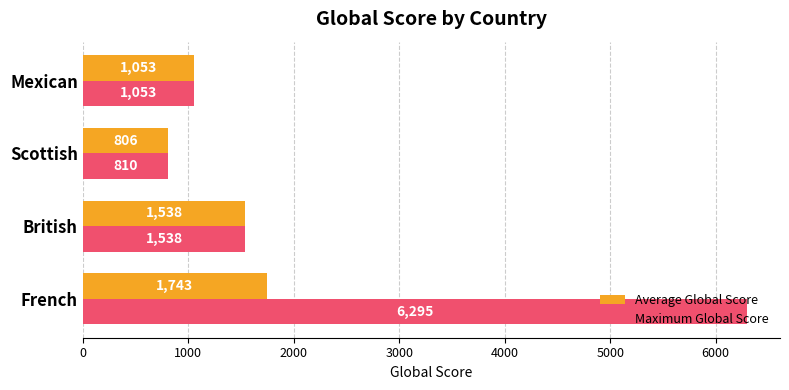

Rank the series at Scottish from lowest to highest value.

Average Global Score, Maximum Global Score